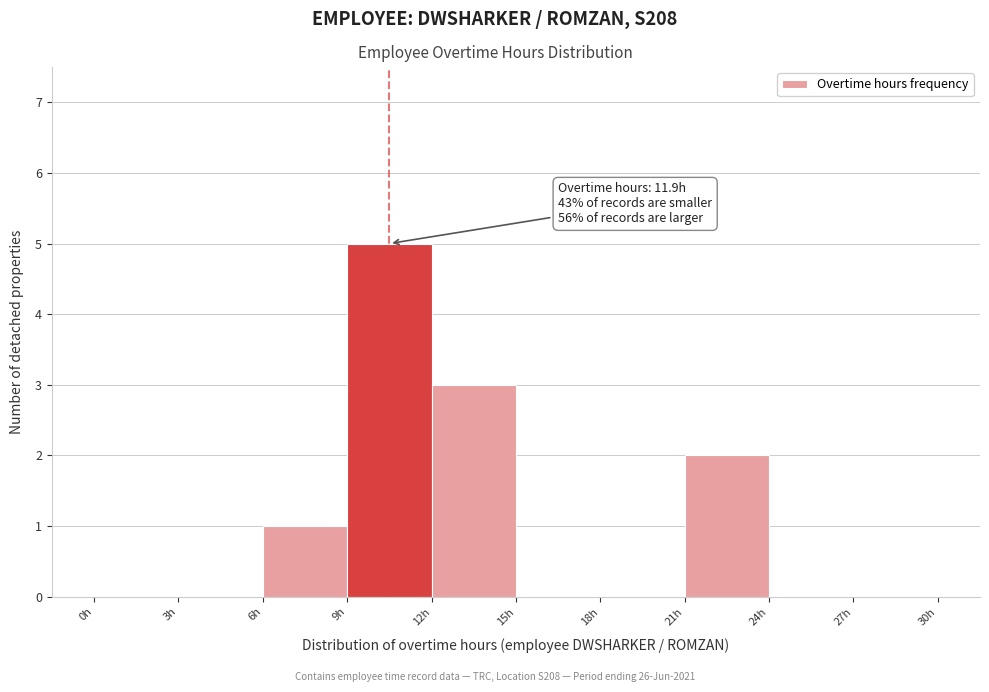

Over which range of the x-axis is the bar tallest?

9 to 12